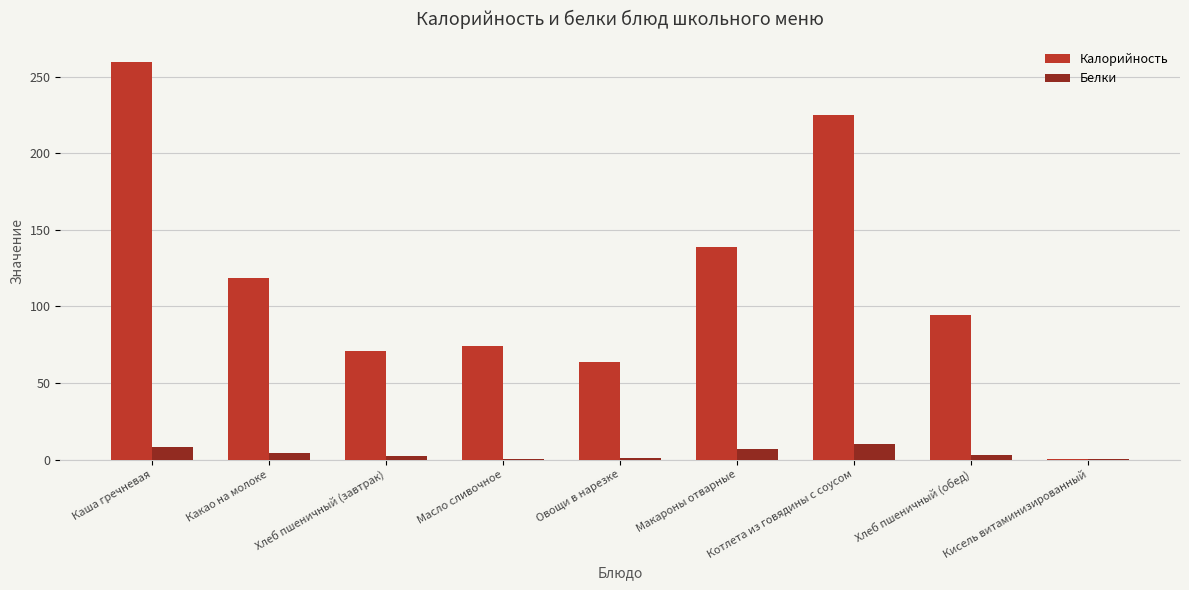

Which label corresponds to the largest value in the chart?

Каша гречневая